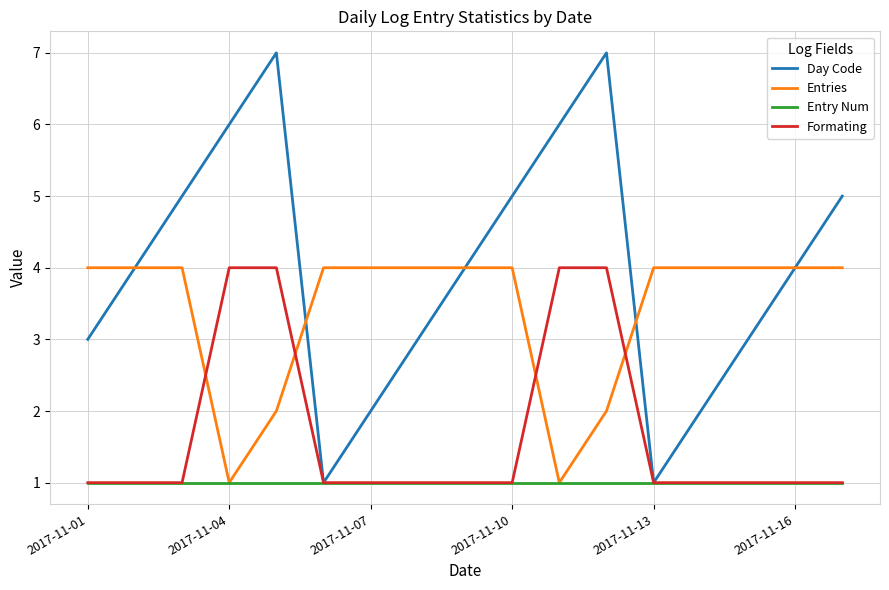

What is the lowest value of the Day Code series?

1